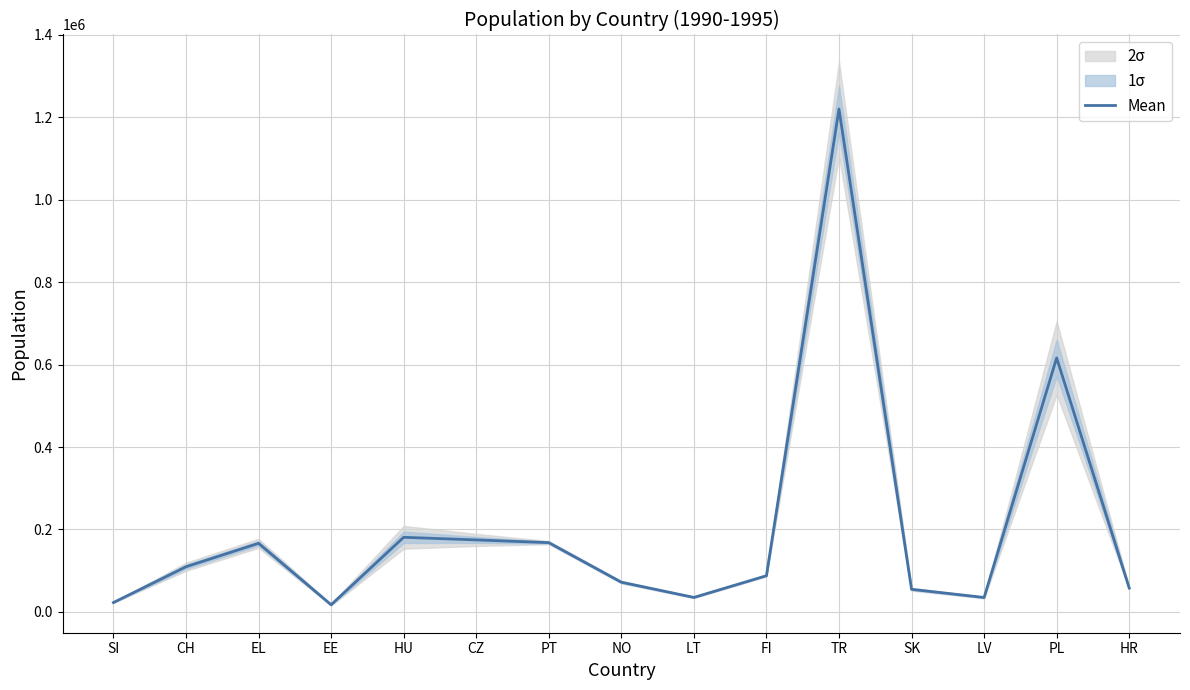

Approximately how many times larger is the value at LT compared to CH?

0.3